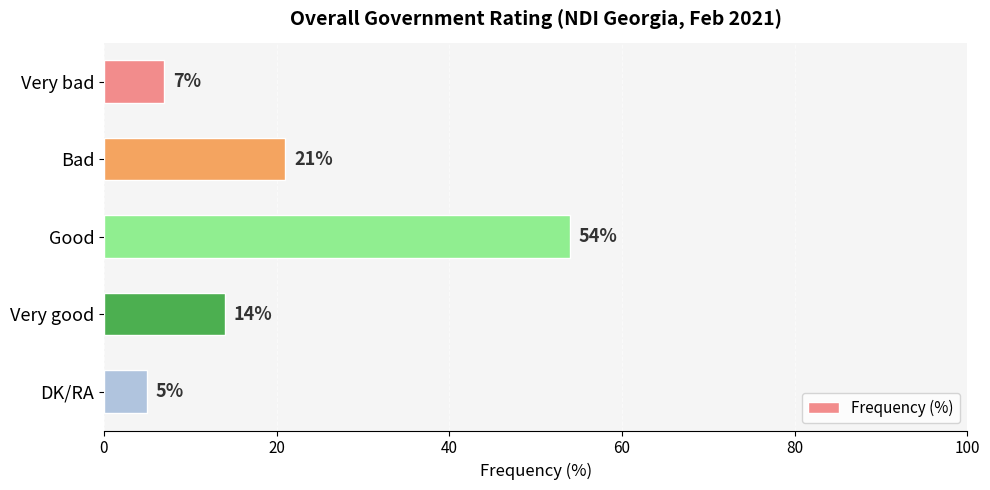

How many bars are there in total?

5